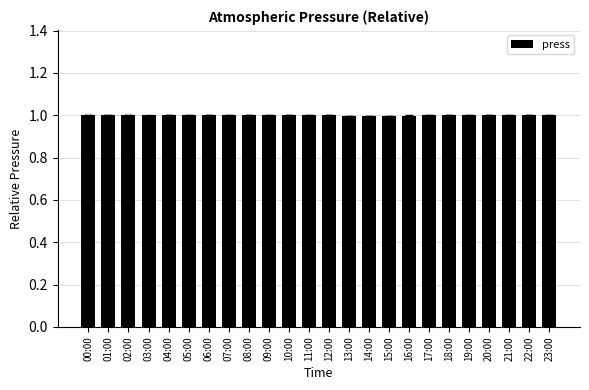

What is the sum of the values at 21:00 and 07:00?

2.0